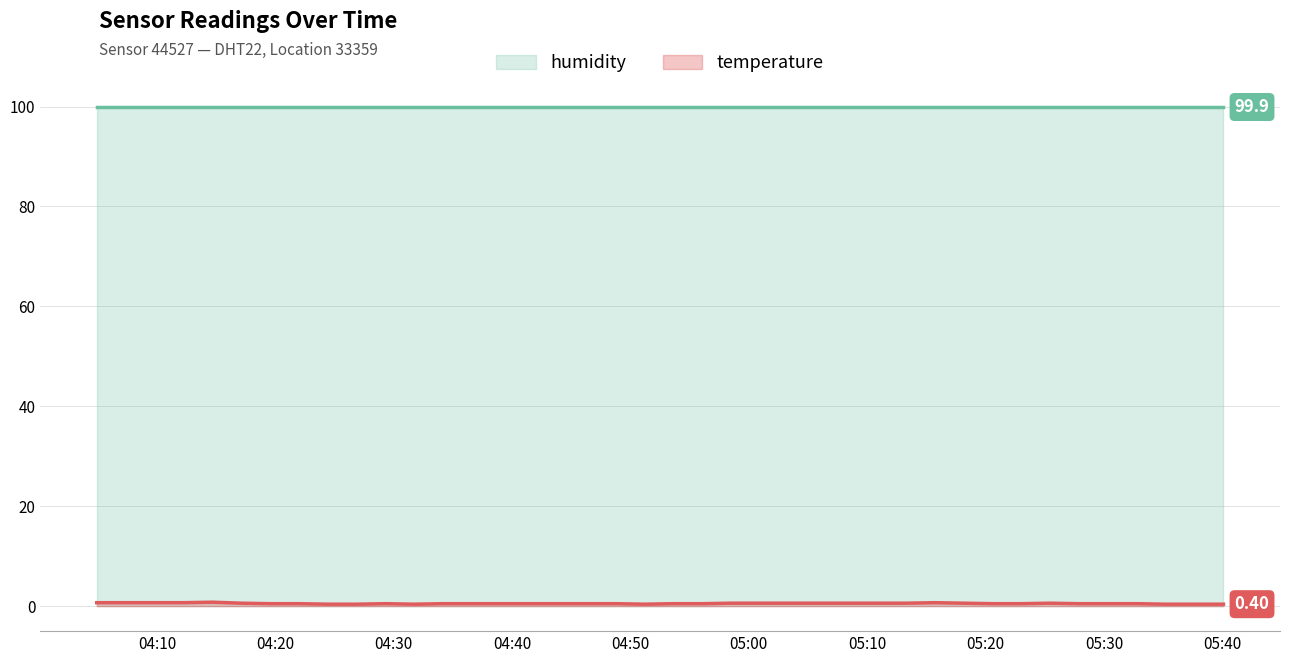

Which series has the widest spread of values?

temperature